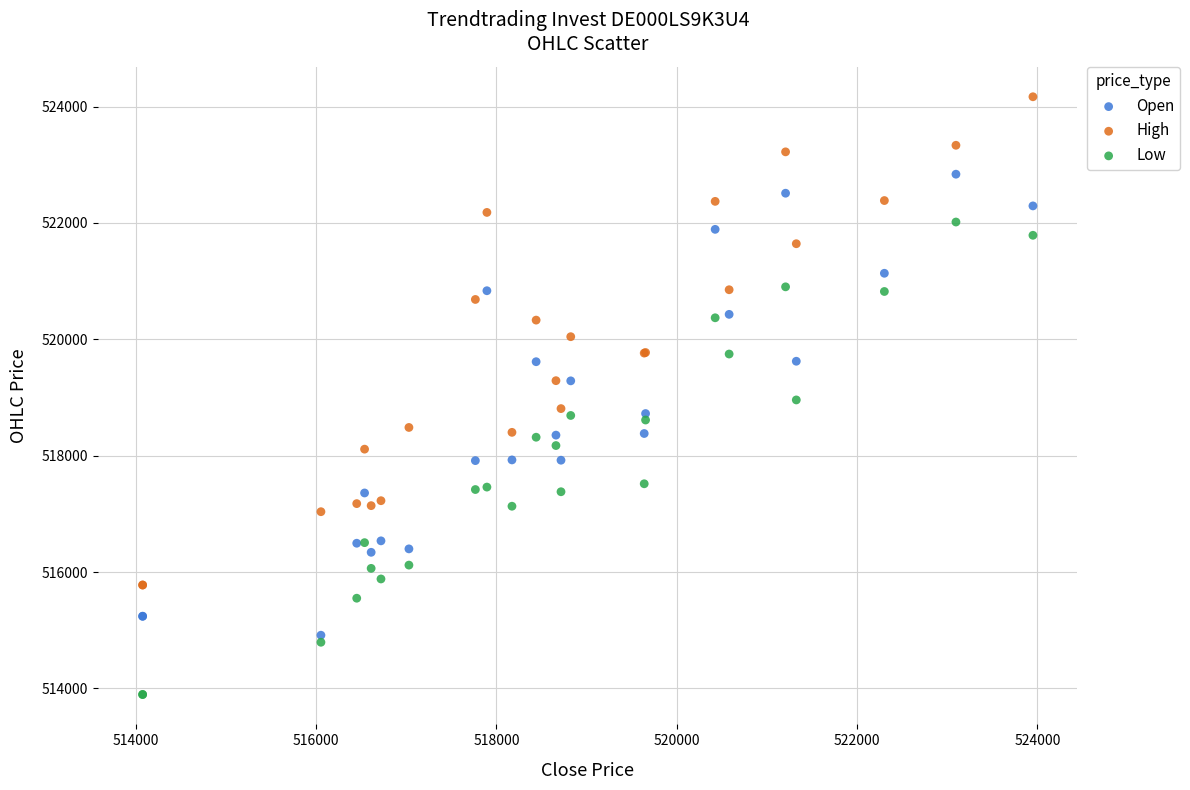

What is the X range (max minus min) for the scatter plot?

9876